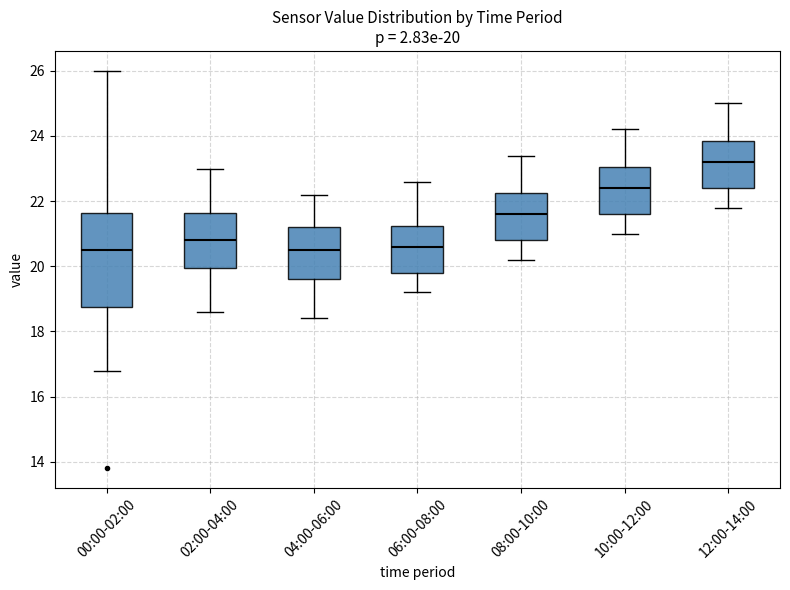

Which box is the tallest, from its lower edge to its upper edge?

00:00-02:00